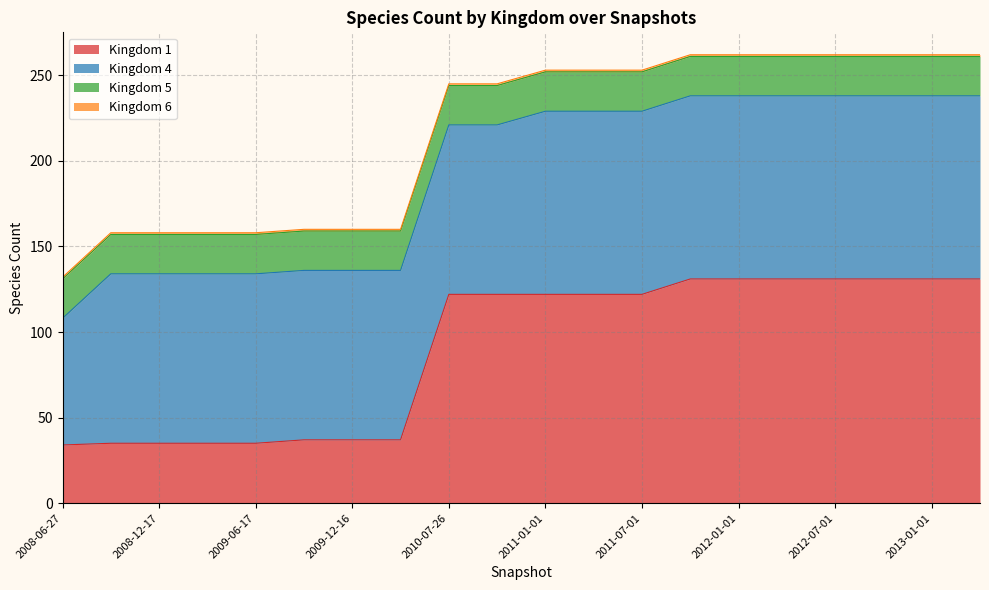

Reading left to right, extract all data points from this chart.

1: 2008-06-27=34	2008-10-10=35	2008-12-17=35	2009-04-06=35	2009-06-17=35	2009-09-25=37	2009-12-16=37	2010-04-01=37	2010-07-26=122	2010-11-17=122	2011-01-01=122	2011-04-01=122	2011-07-01=122	2011-10-01=131	2012-01-01=131	2012-04-01=131	2012-07-01=131	2012-10-01=131	2013-01-01=131	2013-04-01=131
4: 2008-06-27=74	2008-10-10=99	2008-12-17=99	2009-04-06=99	2009-06-17=99	2009-09-25=99	2009-12-16=99	2010-04-01=99	2010-07-26=99	2010-11-17=99	2011-01-01=107	2011-04-01=107	2011-07-01=107	2011-10-01=107	2012-01-01=107	2012-04-01=107	2012-07-01=107	2012-10-01=107	2013-01-01=107	2013-04-01=107
5: 2008-06-27=23	2008-10-10=23	2008-12-17=23	2009-04-06=23	2009-06-17=23	2009-09-25=23	2009-12-16=23	2010-04-01=23	2010-07-26=23	2010-11-17=23	2011-01-01=23	2011-04-01=23	2011-07-01=23	2011-10-01=23	2012-01-01=23	2012-04-01=23	2012-07-01=23	2012-10-01=23	2013-01-01=23	2013-04-01=23
6: 2008-06-27=1	2008-10-10=1	2008-12-17=1	2009-04-06=1	2009-06-17=1	2009-09-25=1	2009-12-16=1	2010-04-01=1	2010-07-26=1	2010-11-17=1	2011-01-01=1	2011-04-01=1	2011-07-01=1	2011-10-01=1	2012-01-01=1	2012-04-01=1	2012-07-01=1	2012-10-01=1	2013-01-01=1	2013-04-01=1